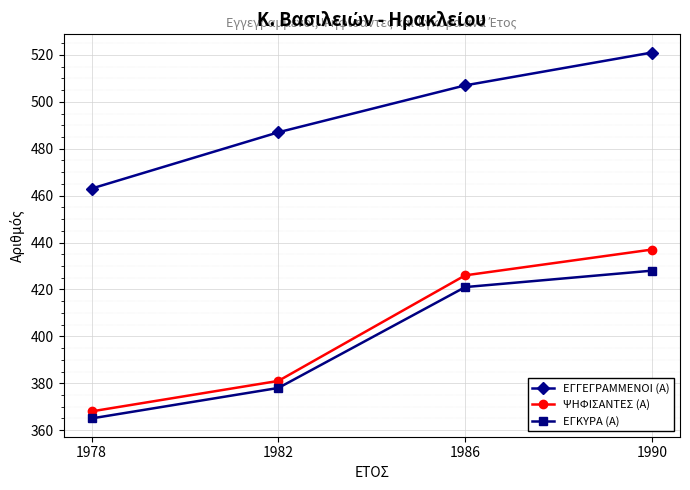

How many data points in ΕΓΓΕΓΡΑΜΜΕΝΟΙ (Α) are less than 507?

2